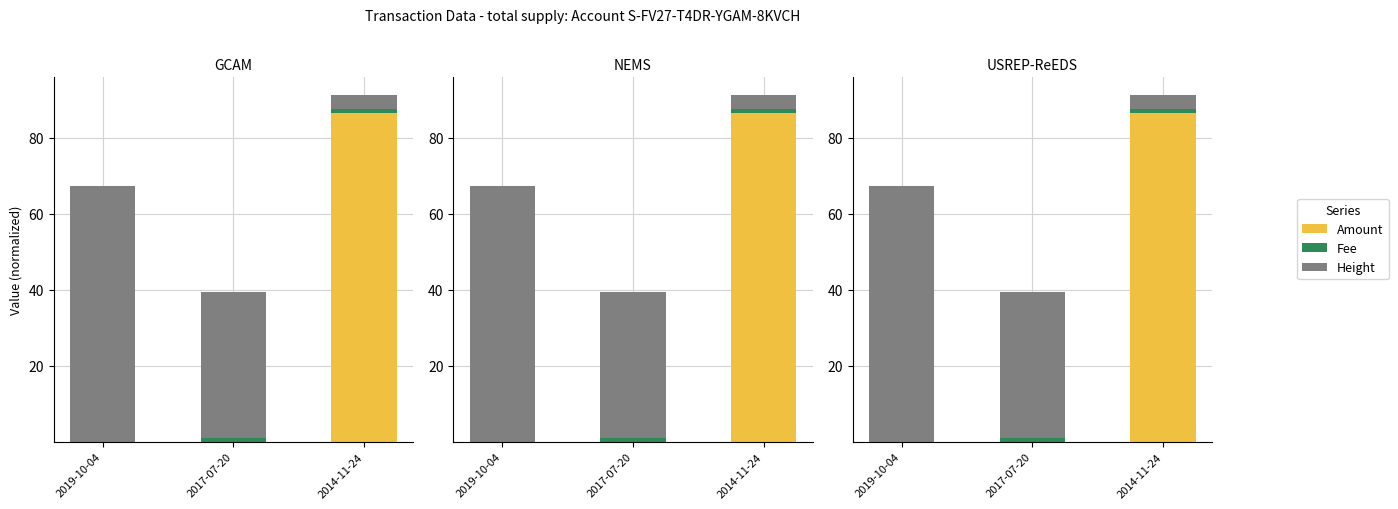

The value of Fee at 2019-10-04 is 0.0. True or false?

True